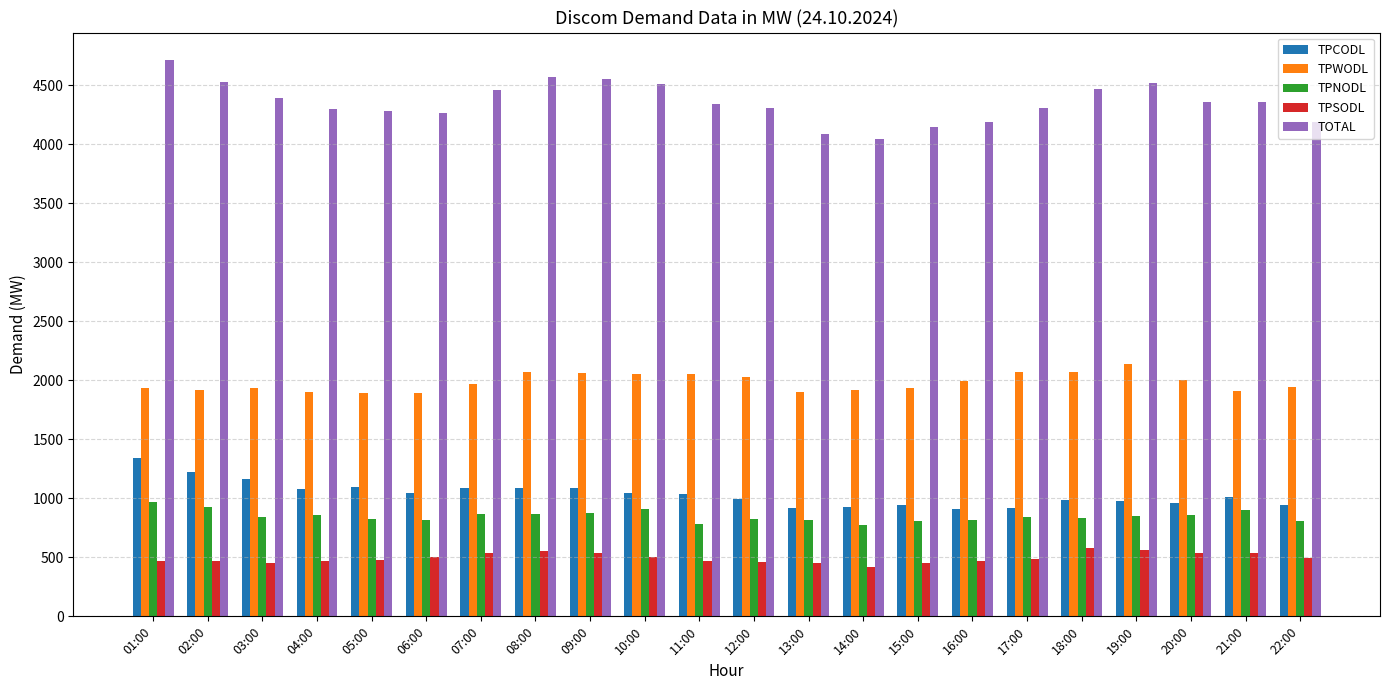

Is it true that TPWODL equals 1937.8 at 15:00?

True